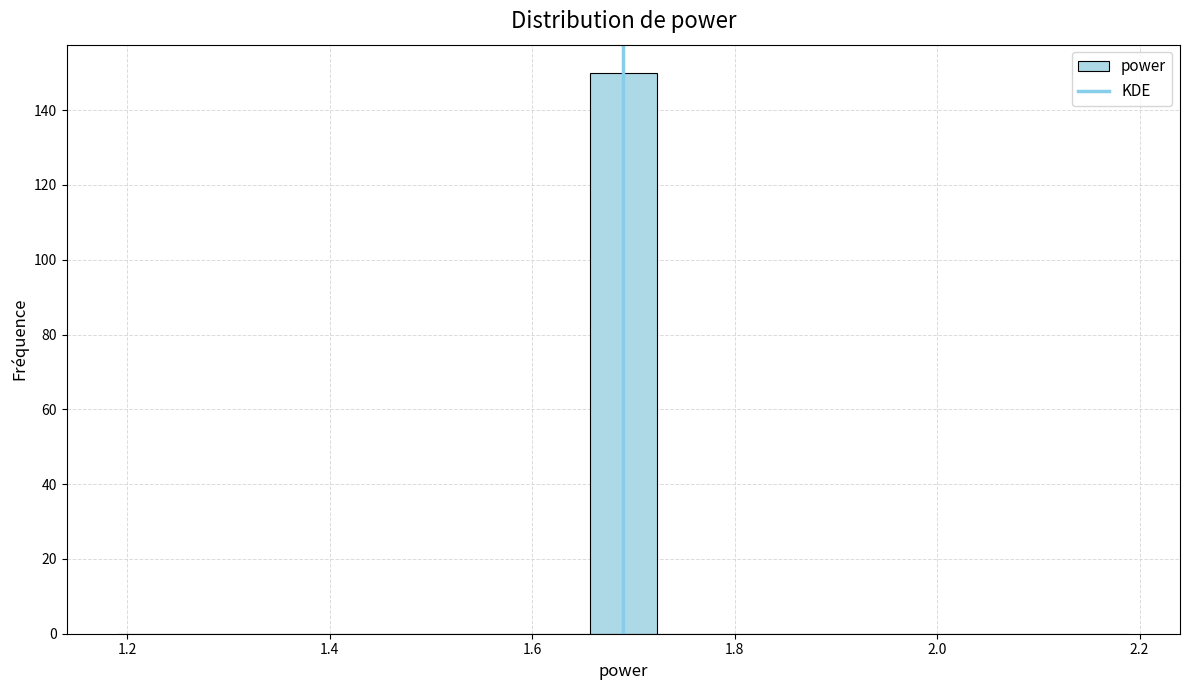

Read against the x-axis, roughly where is the centre of the tallest bar?

1.70